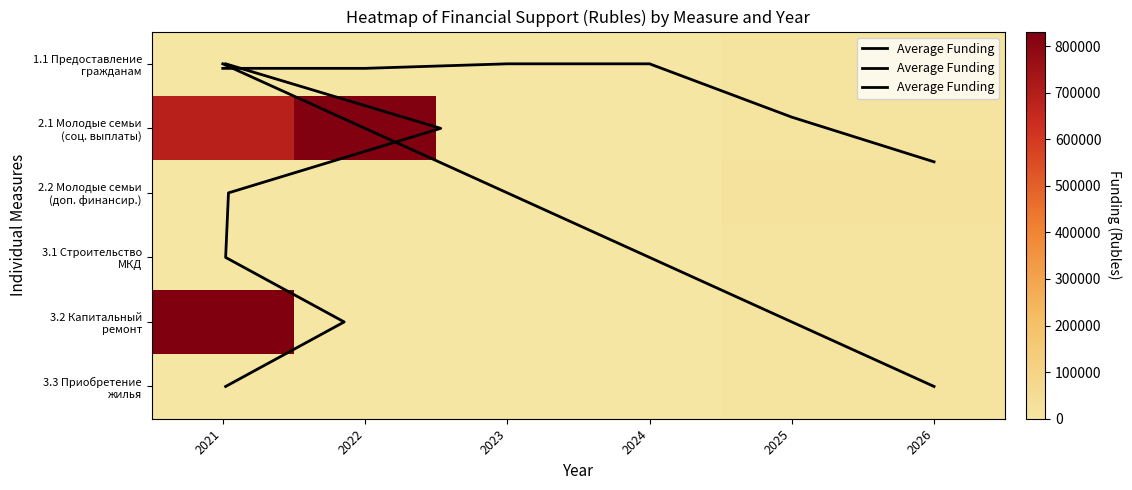

Read the Average Funding value at 2026.

5.0